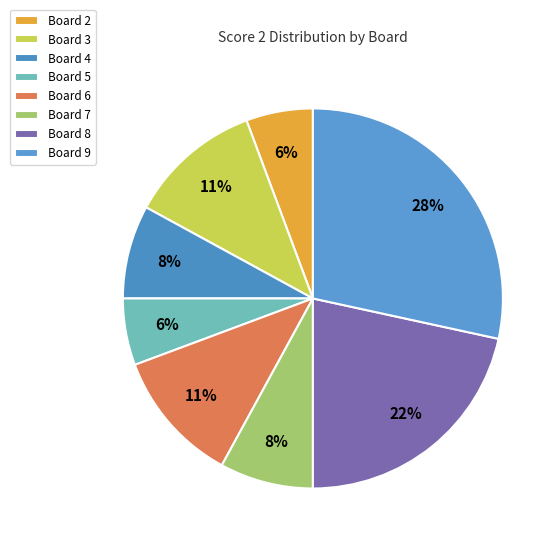

Count the number of slices in the pie.

8